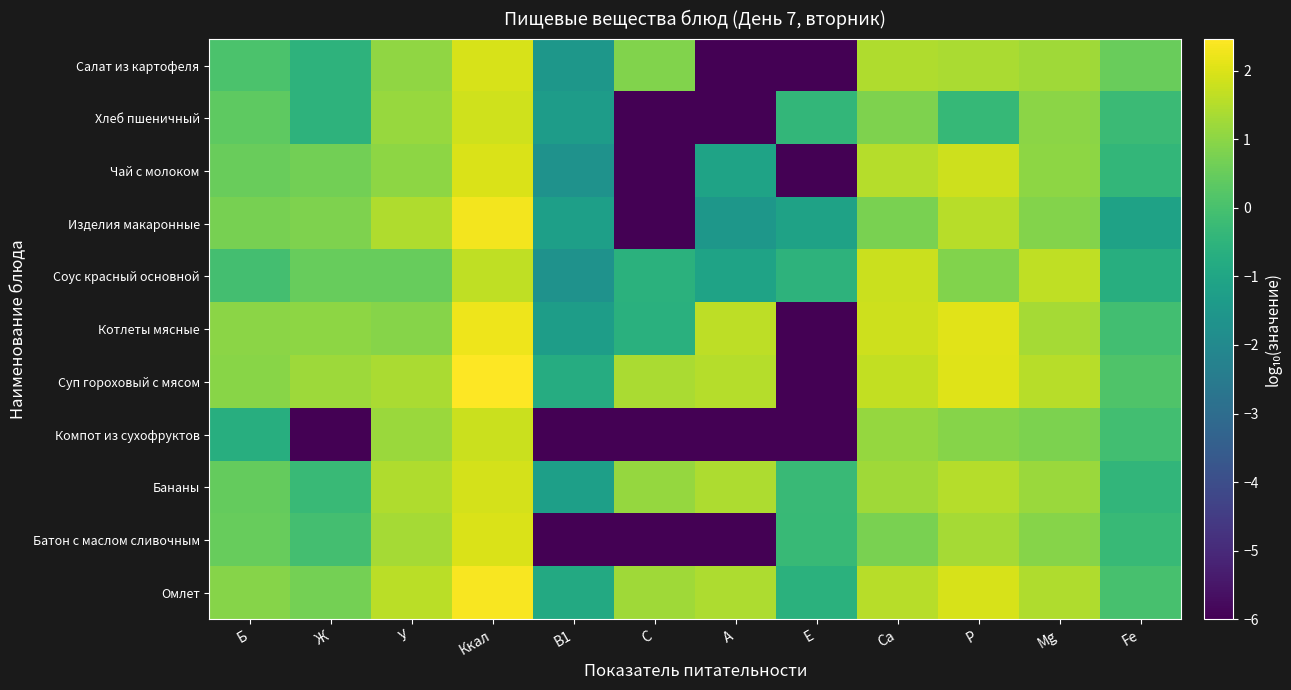

Rank the series by their maximum value, from lowest to highest.

Соус красный основной, Компот из сухофруктов, Хлеб пшеничный, Бананы, Салат из картофеля, Чай с молоком, Батон с маслом сливочным, Котлеты мясные, Изделия макаронные, Омлет, Суп гороховый с мясом